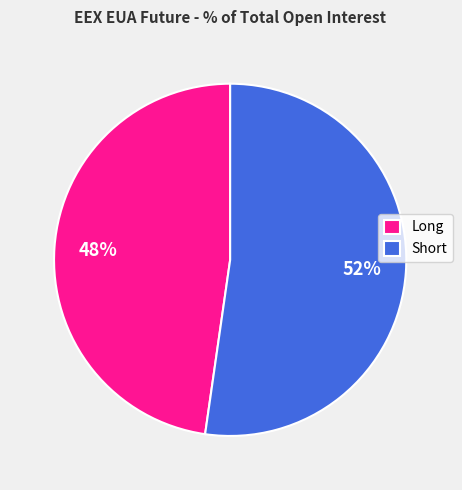

To the nearest percent, what is the average slice percentage?

50%